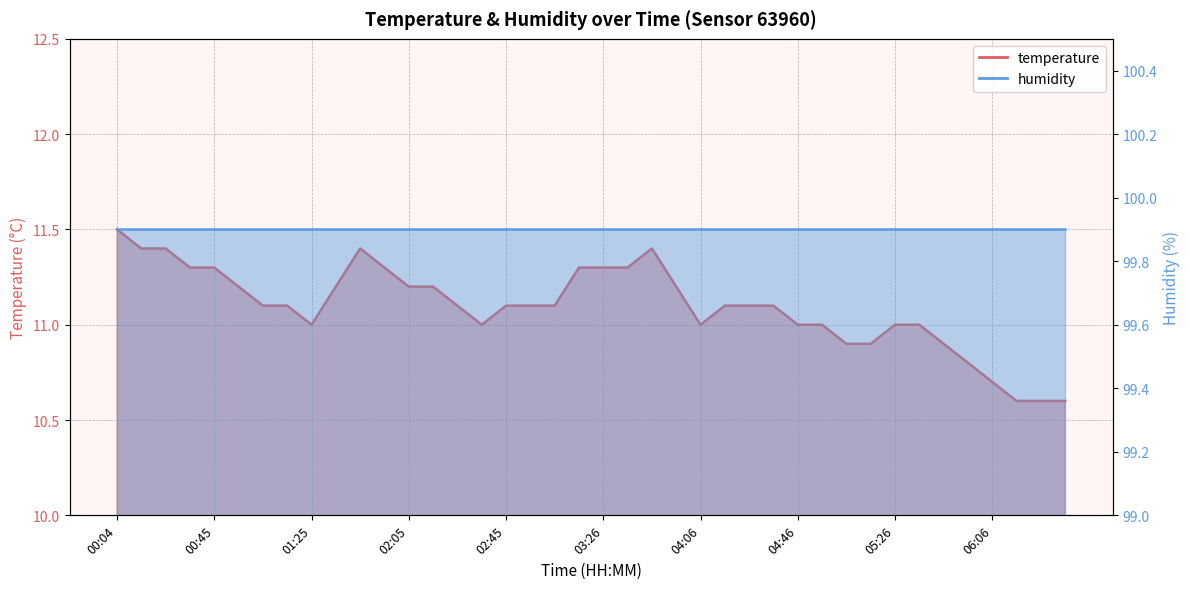

What is the label of the 27th point from the right?

02:15